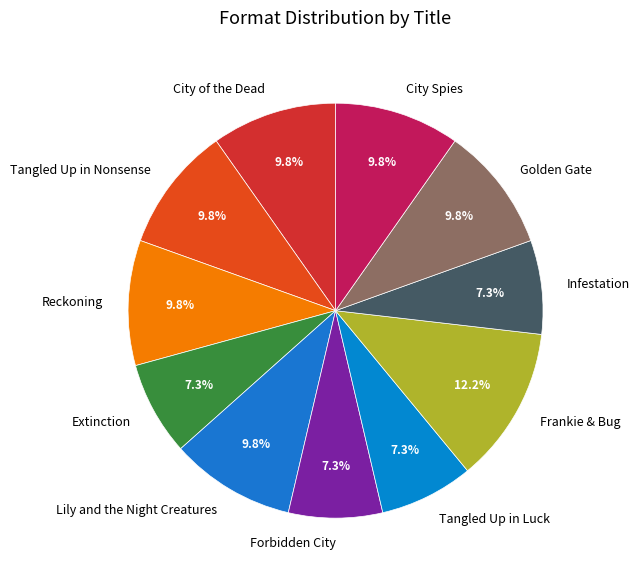

Approximately how many times larger is the value at City of the Dead compared to Forbidden City?

1.3